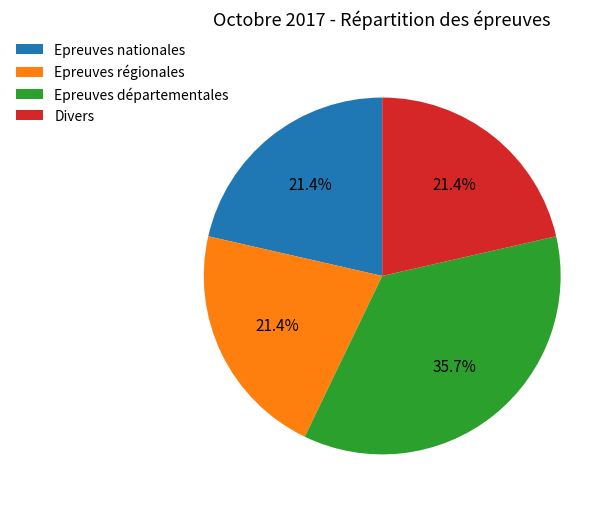

Combined, do Epreuves départementales and Epreuves régionales account for over 50%?

Yes